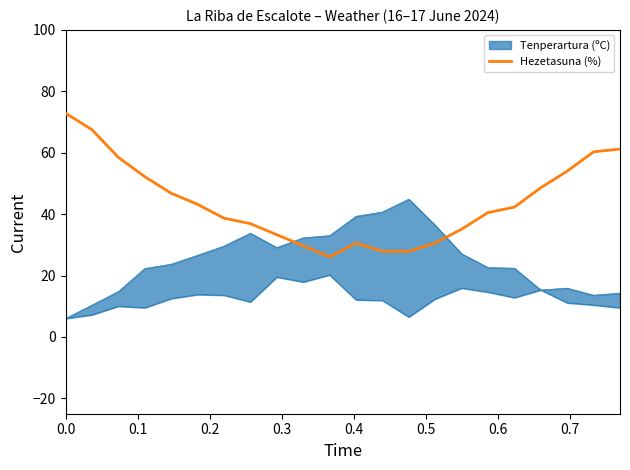

True or false: there are more than 0 points higher than both neighbors.

True